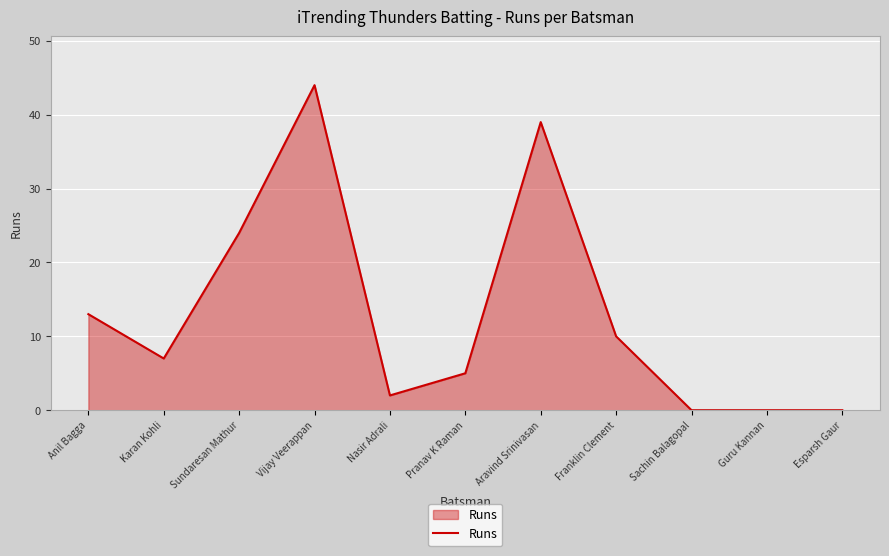

At which label is the value closest to 22?

Sundaresan Mathur